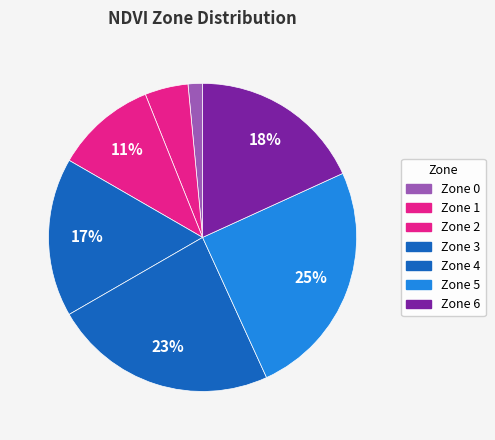

Is there a majority slice in this chart?

No